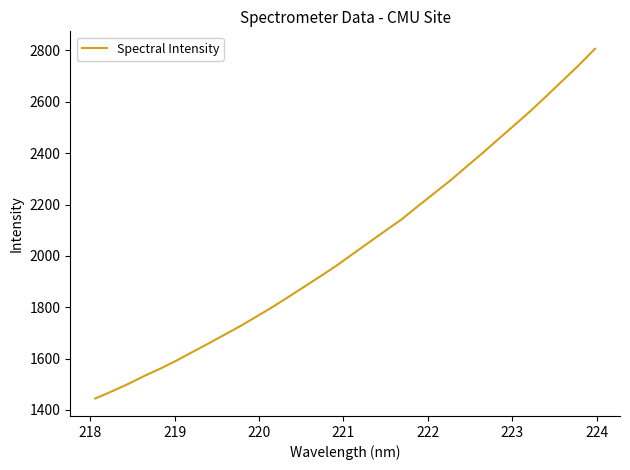

What is the smallest value displayed?

1444.6